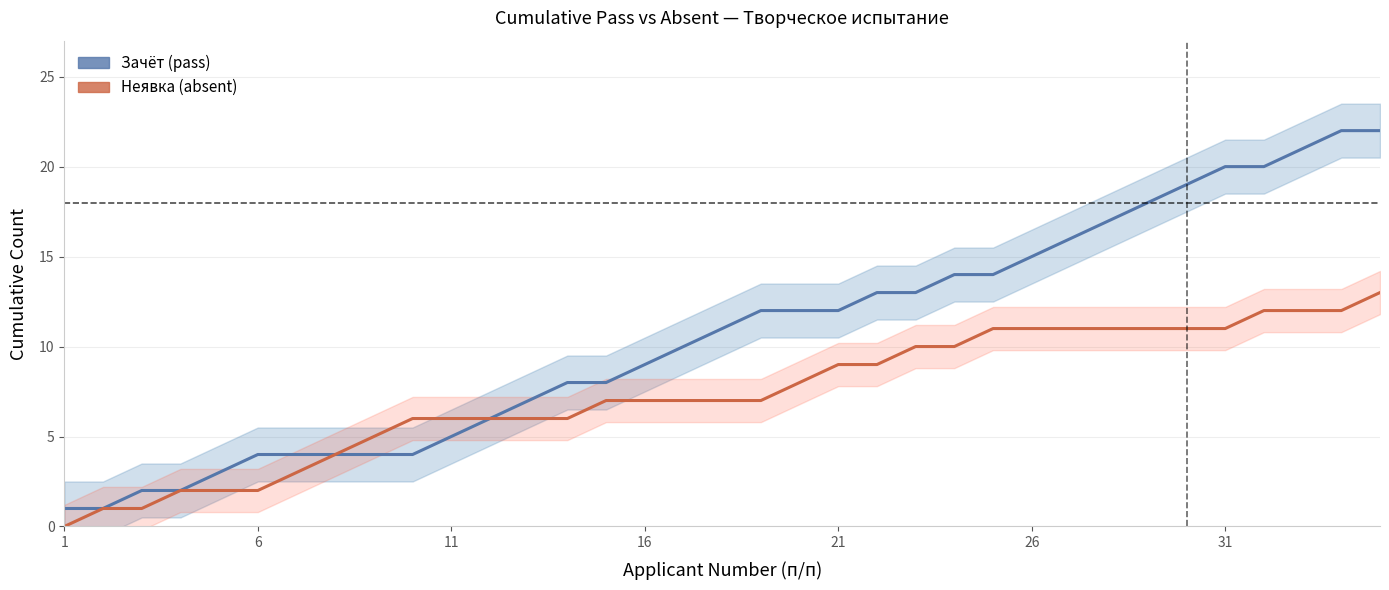

Reading left to right, what are all the values shown in this chart?

Зачёт (pass): 1	1	2	2	3	4	4	4	4	4	5	6	7	8	8	9	10	11	12	12	12	13	13	14	14	15	16	17	18	19	20	20	21	22	22
Неявка (absent): 0	1	1	2	2	2	3	4	5	6	6	6	6	6	7	7	7	7	7	8	9	9	10	10	11	11	11	11	11	11	11	12	12	12	13